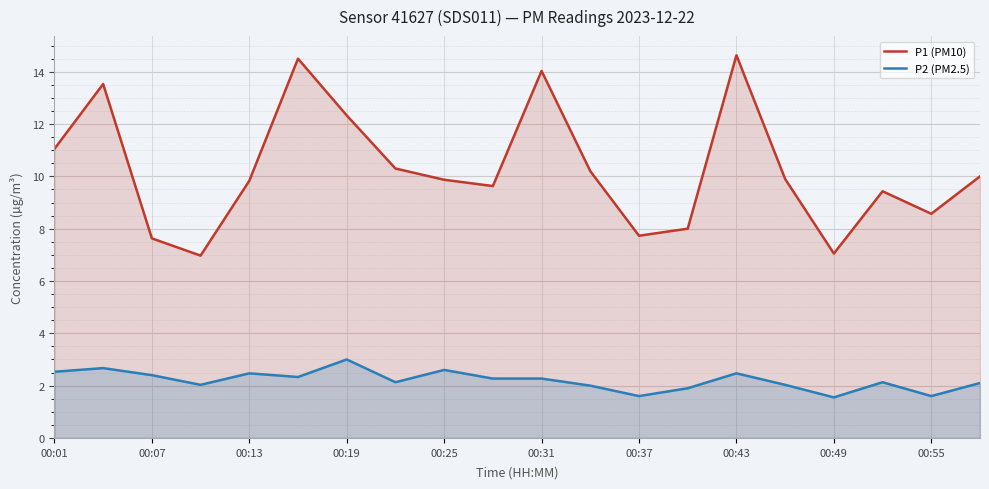

At how many categories does at least one series exceed 10?

8